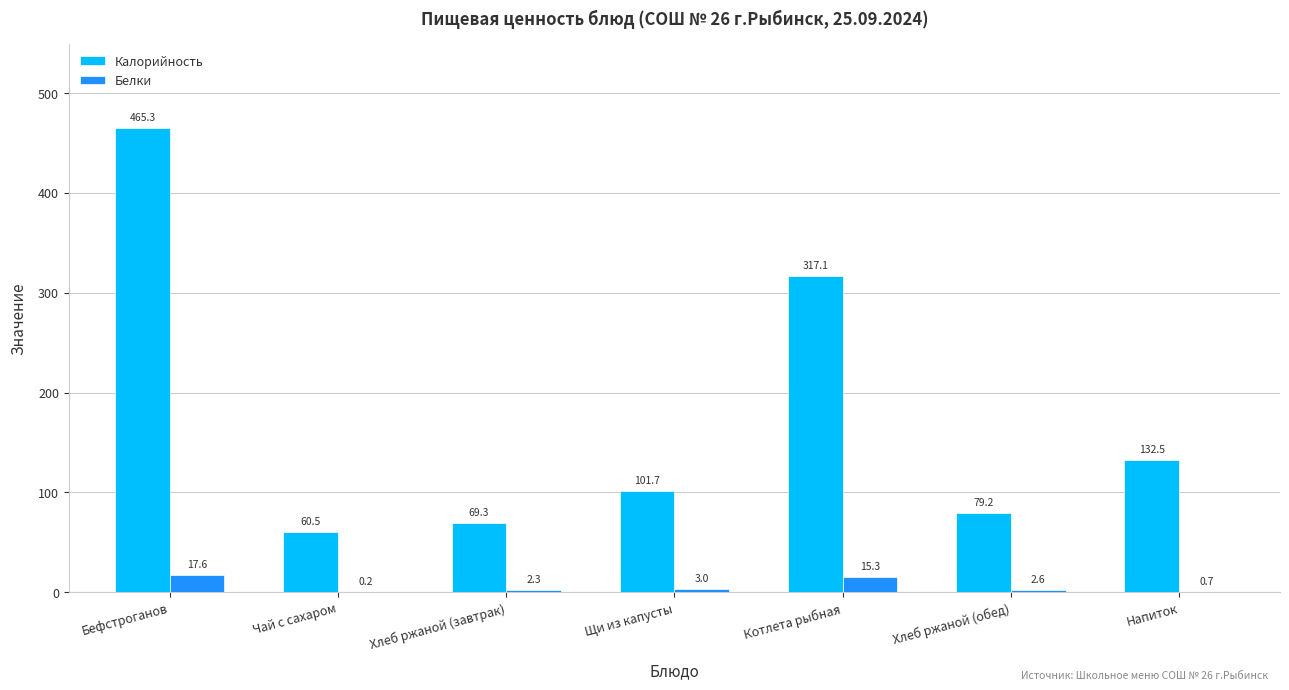

What is the sum of all Калорийность values?

1225.6